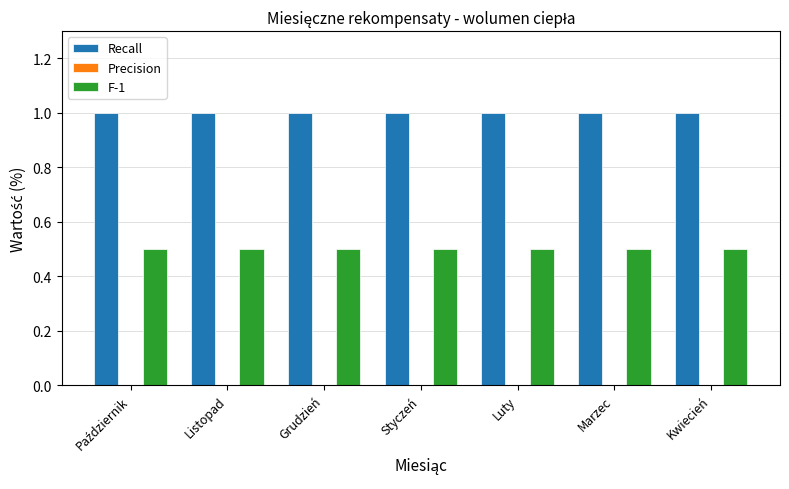

What is the average value of the F-1 series?

0.5